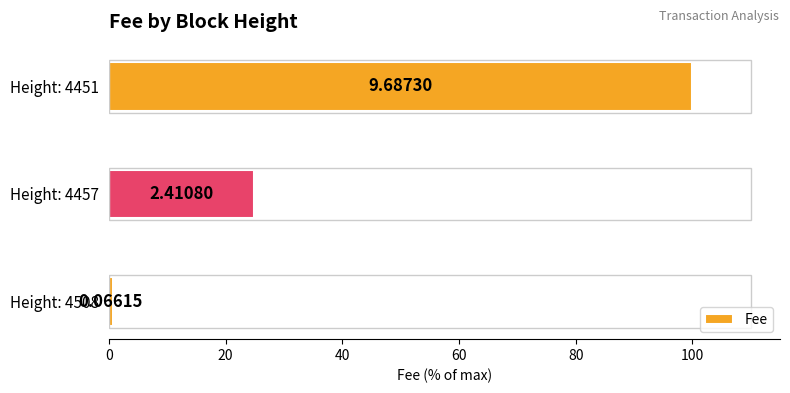

Are the bars horizontal?

Yes